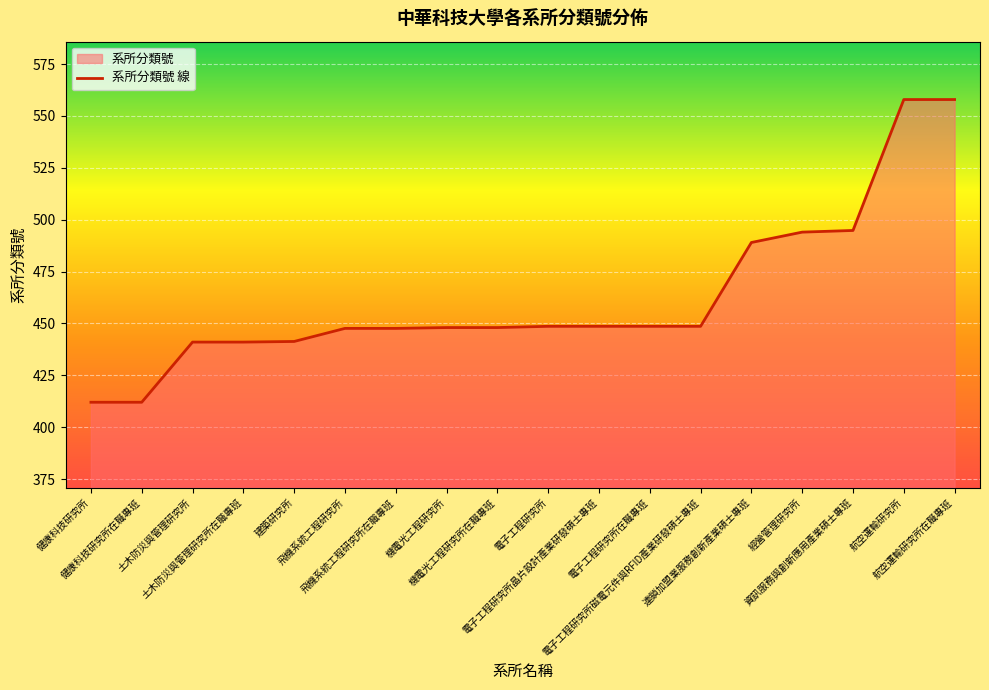

Reading left to right, transcribe all the data shown in this chart.

健康科技研究所=412.0	健康科技研究所在職專班=412.0	土木防災與管理研究所=441.0	土木防災與管理研究所在職專班=441.0	建築研究所=441.3	飛機系統工程研究所=447.6	飛機系統工程研究所在職專班=447.6	機電光工程研究所=448.0	機電光工程研究所在職專班=448.0	電子工程研究所=448.6	電子工程研究所晶片設計產業研發碩士專班=448.6	電子工程研究所在職專班=448.6	電子工程研究所磁電元件與RFID產業研發碩士專班=448.6	連鎖加盟業服務創新產業碩士專班=489.0	經營管理研究所=494.0	資訊服務與創新應用產業碩士專班=494.8	航空運輸研究所=557.9	航空運輸研究所在職專班=557.9